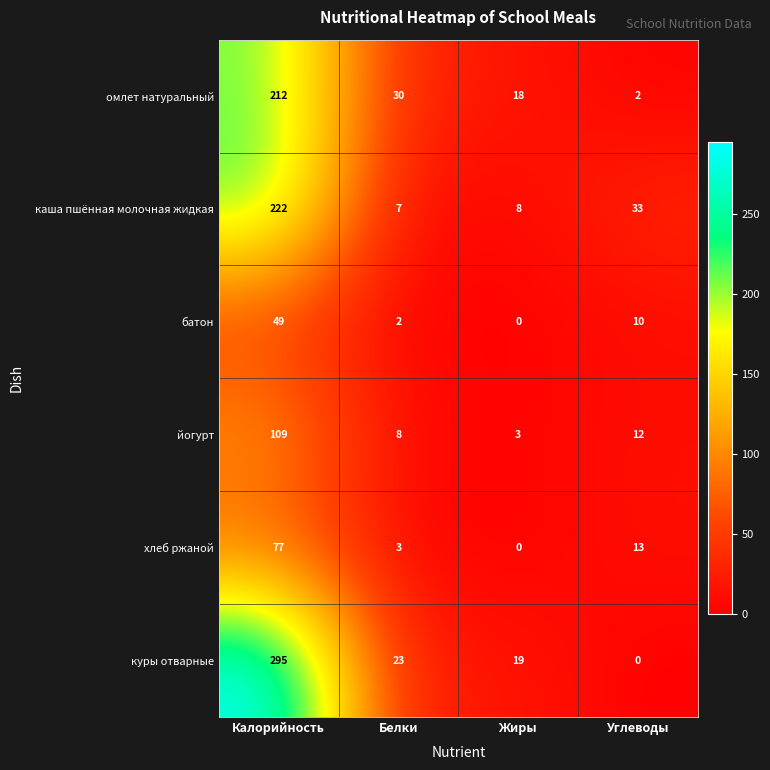

Count the number of data series in this chart.

6